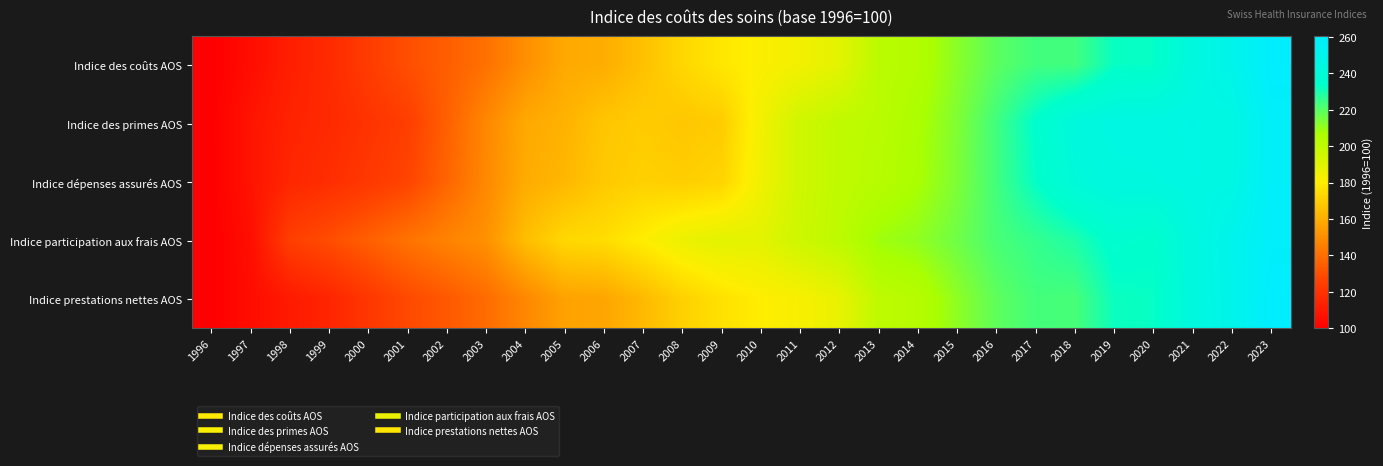

At which category is the sum across all series the highest?

2023